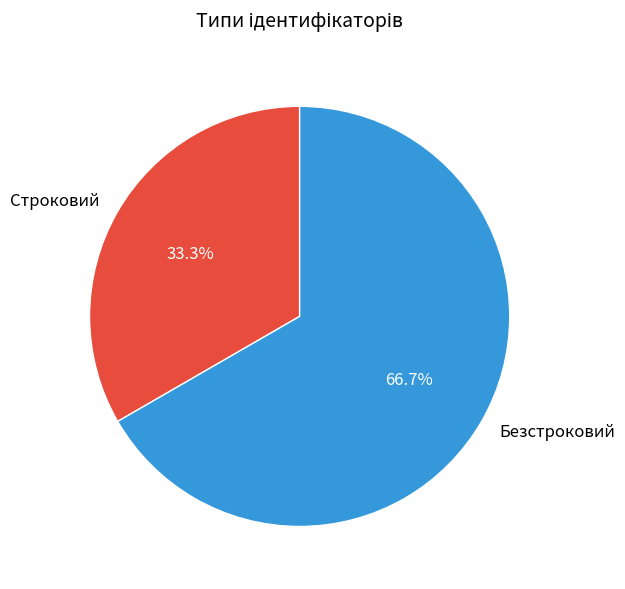

Approximately how many times larger is the value at Строковий compared to Безстроковий?

0.5